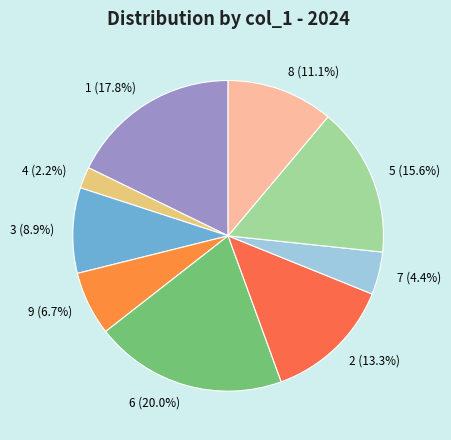

Does any single category account for the majority?

No